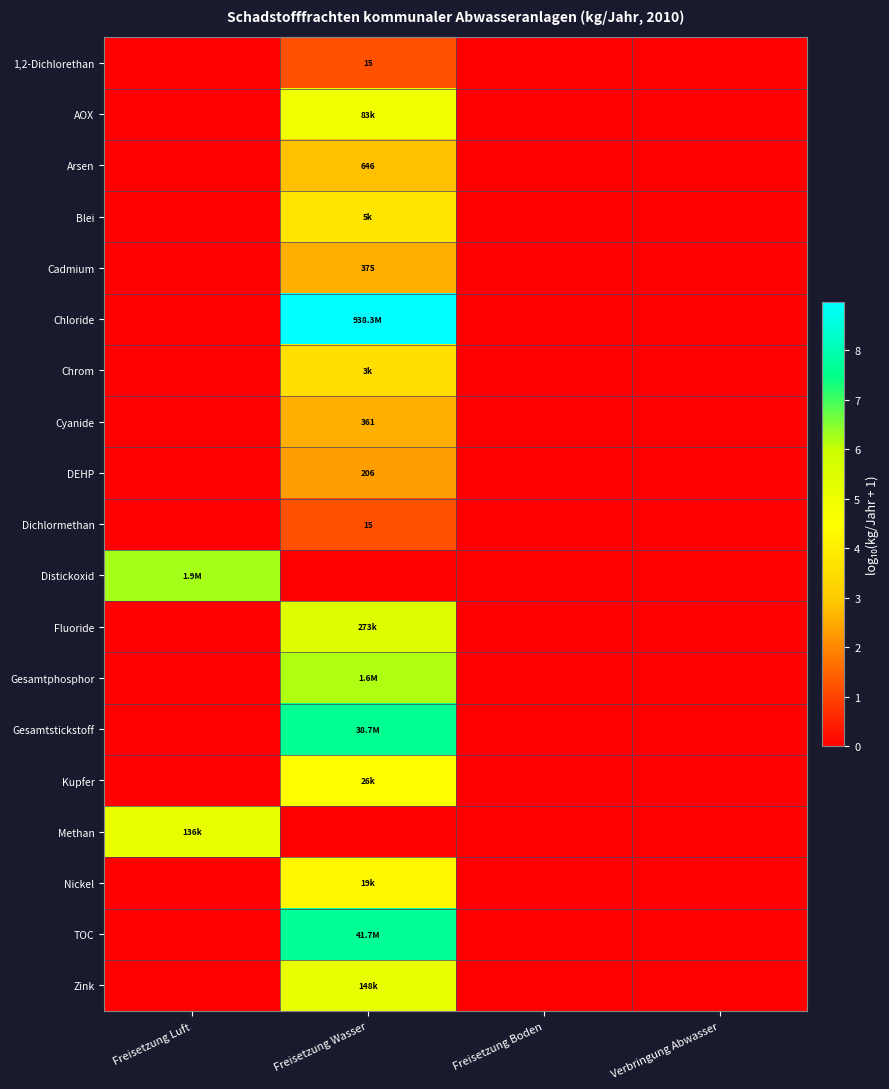

What is the highest value of the DEHP series?

2.3